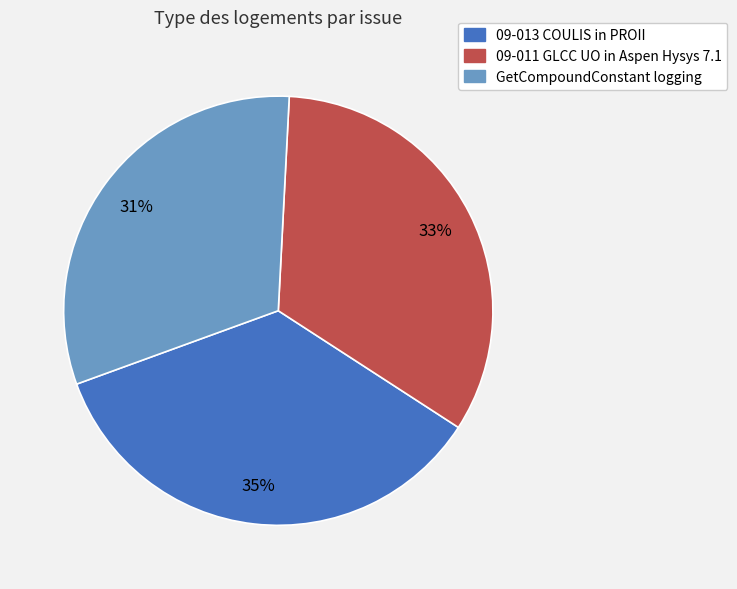

Is there any slice that represents more than half of the pie?

No